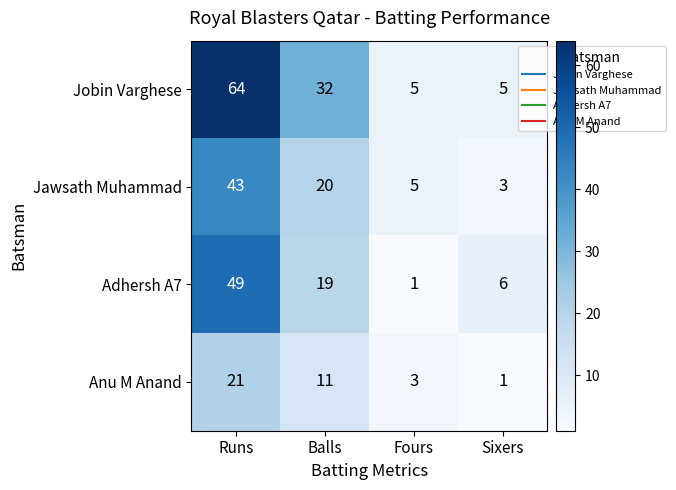

What is the approximate value of Jawsath Muhammad at Fours, to the nearest 5?

5